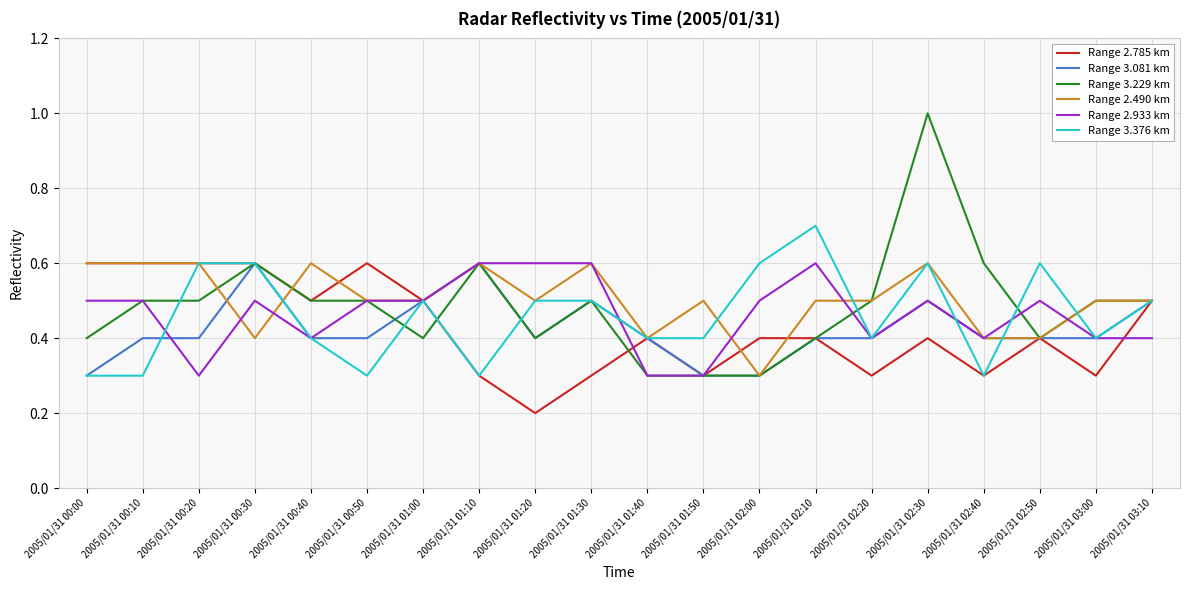

At which category does the chart reach its minimum across all series?

2005/01/31 01:20